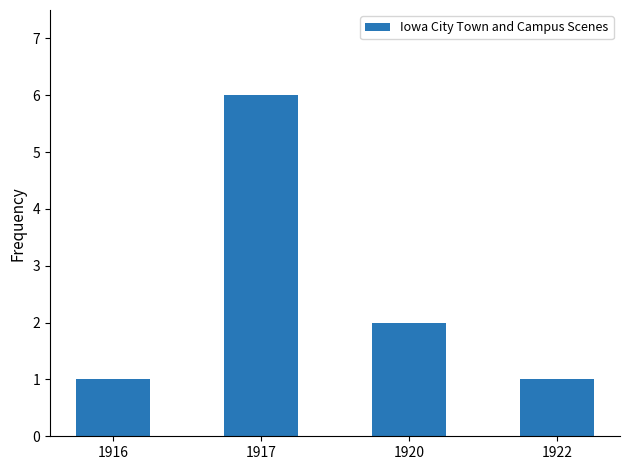

The chart shows a value of 10 at 1917. True or false?

False